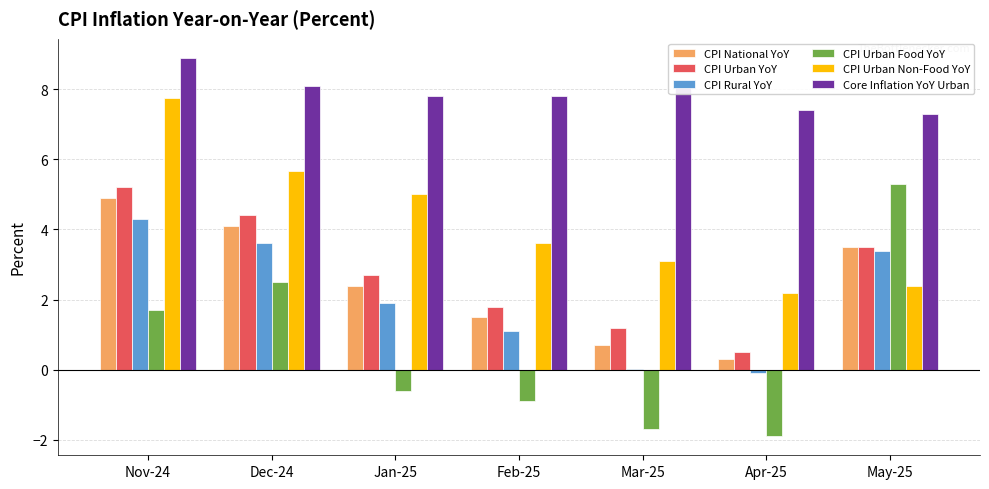

At which label does CPI Urban YoY reach its peak?

Nov-24